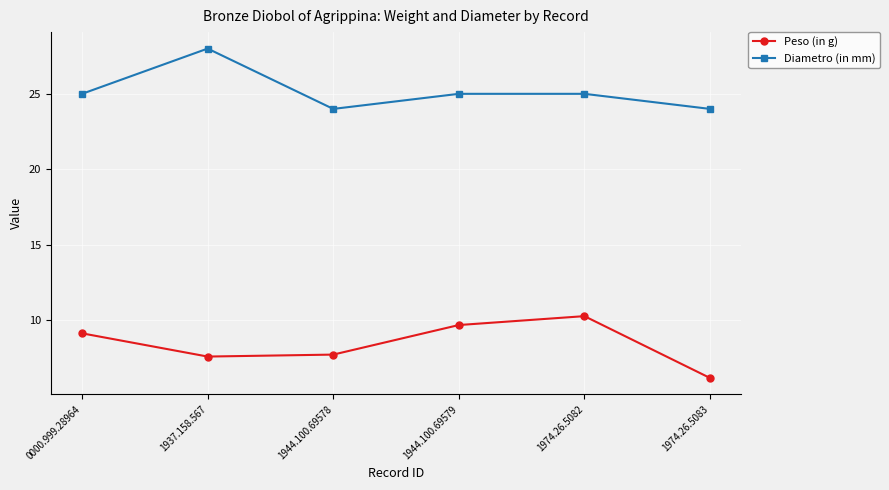

What is the lowest value of the Diametro (in mm) series?

24.0